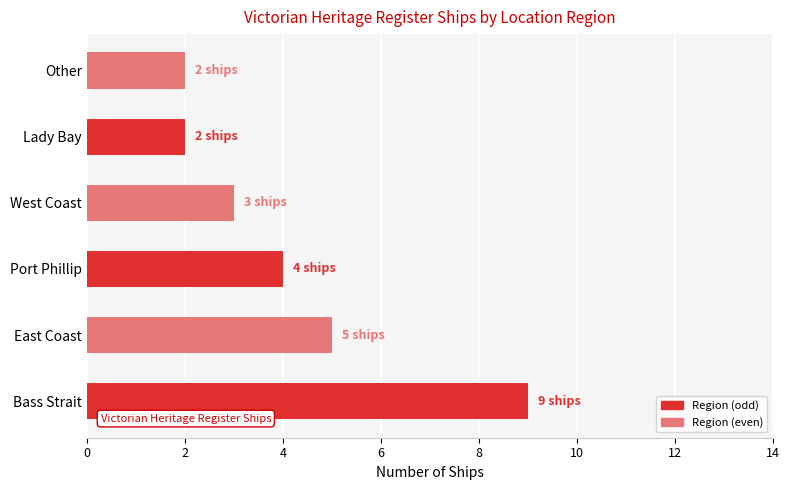

What is the greatest value displayed?

9